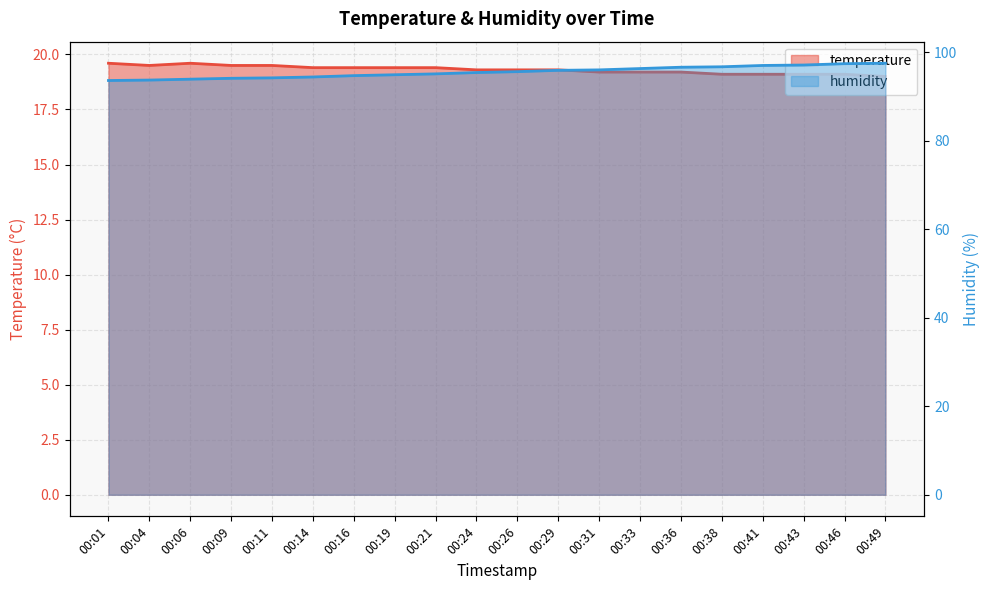

What is the sum of all temperature values?

386.2